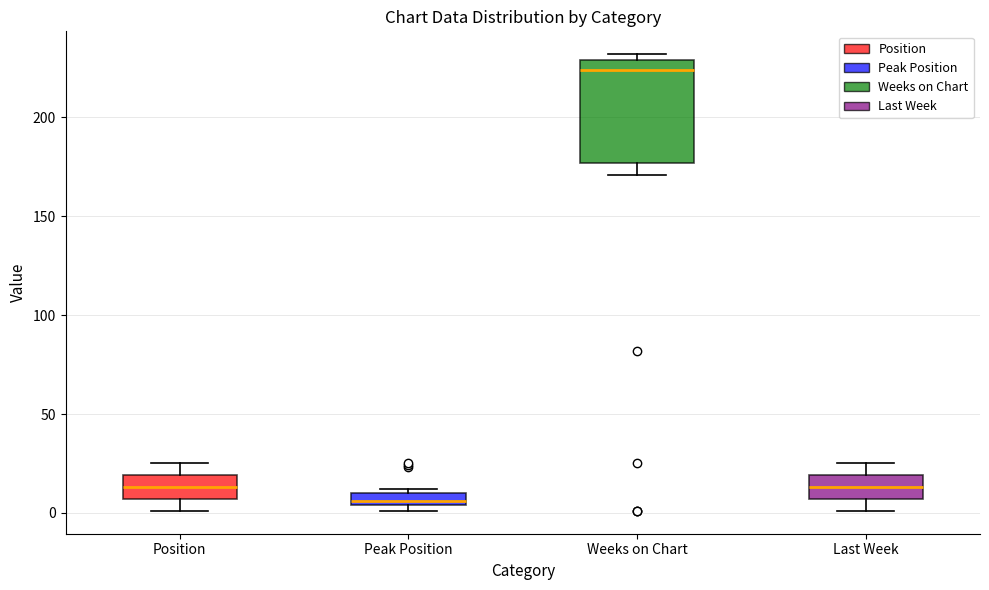

Where does the median line of the box for Weeks on Chart sit on the y-axis? The values are not printed on the chart, so give them approximately, as read against the axis.

225